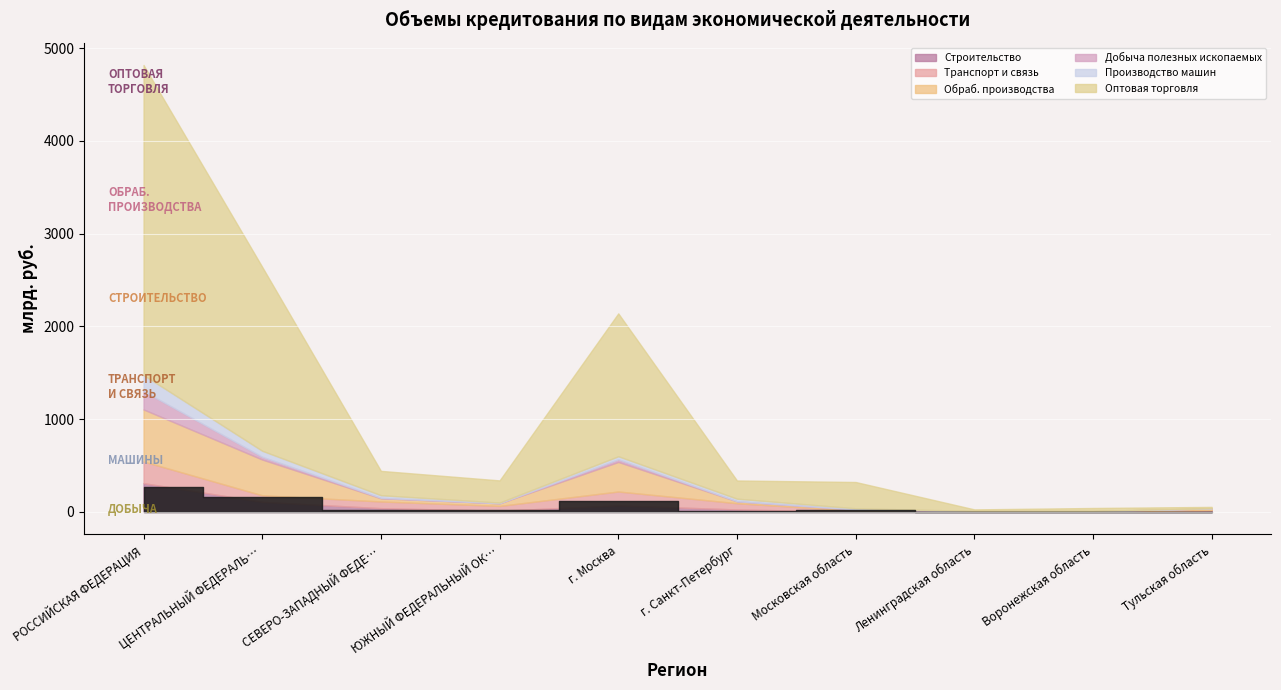

Read the Добыча полезных ископаемых (col_3) value at Воронежская область.

32